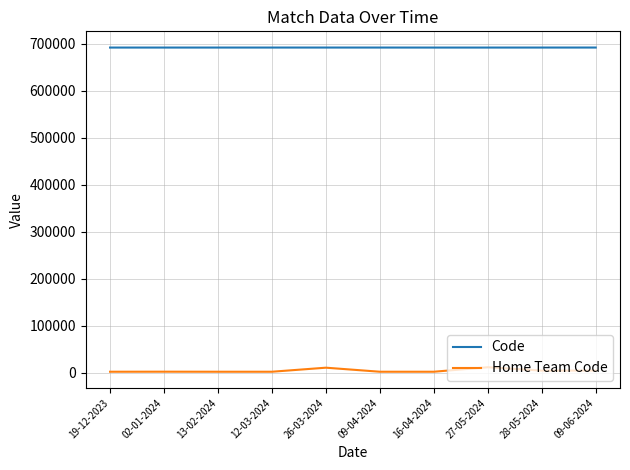

Which series has the largest range (max minus min)?

Home Team Code